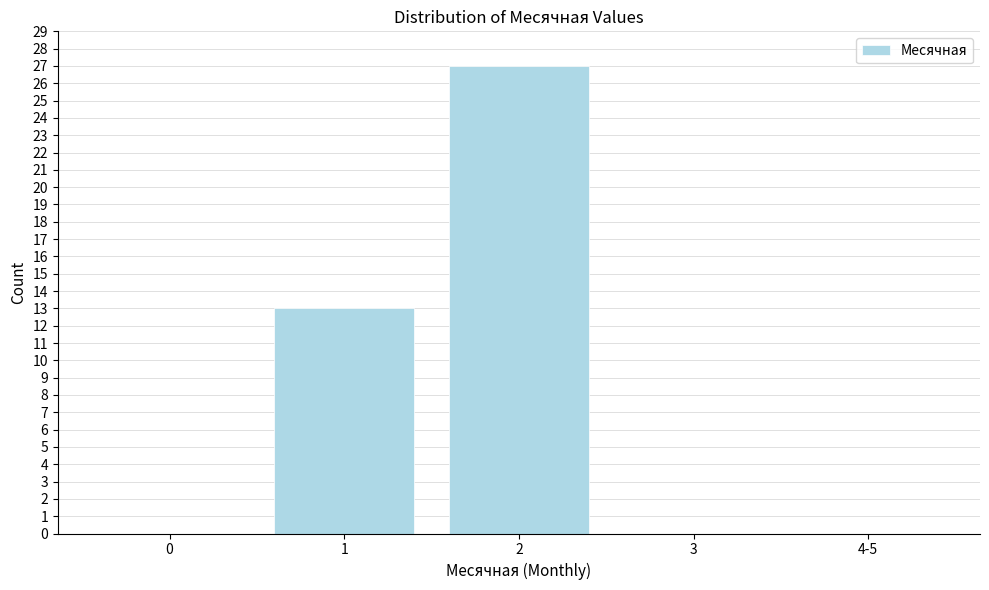

Reading left to right, extract all data points from this chart.

0=0	1=13	2=27	3=0	4-5=0